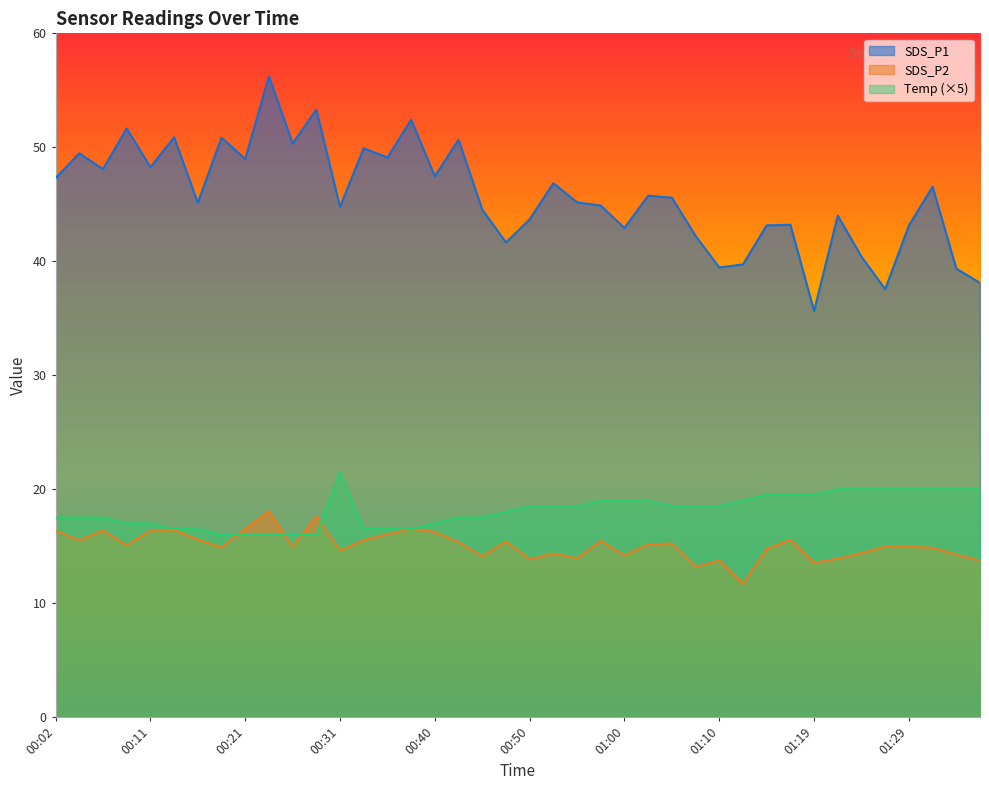

Which category has the lowest value in the SDS_P1 series?

01:19